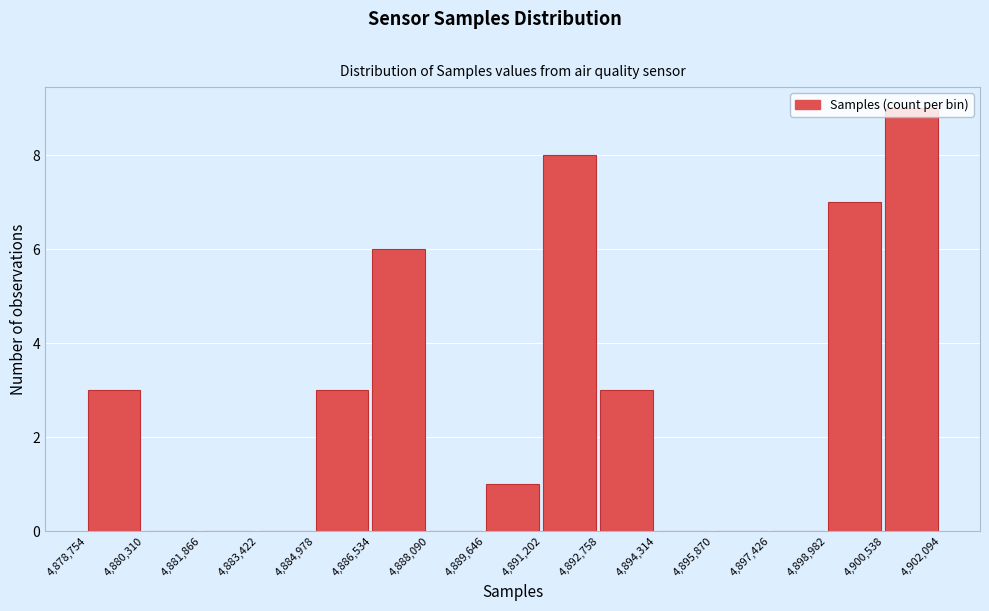

Over which range of the x-axis is the bar tallest?

4,900,538 to 4,902,094